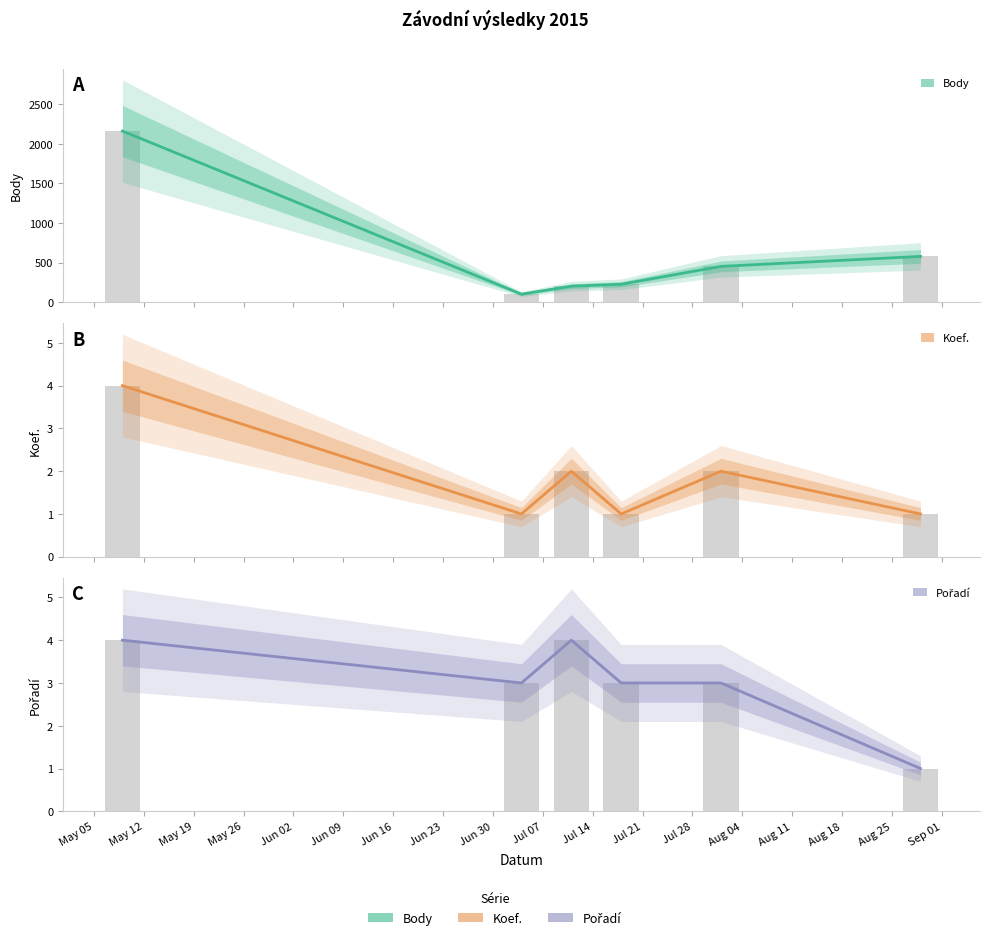

Reading left to right, extract all data points from this chart.

Body: 2161	101	202	226	452	578
Koef.: 4	1	2	1	2	1
Pořadí: 4	3	4	3	3	1